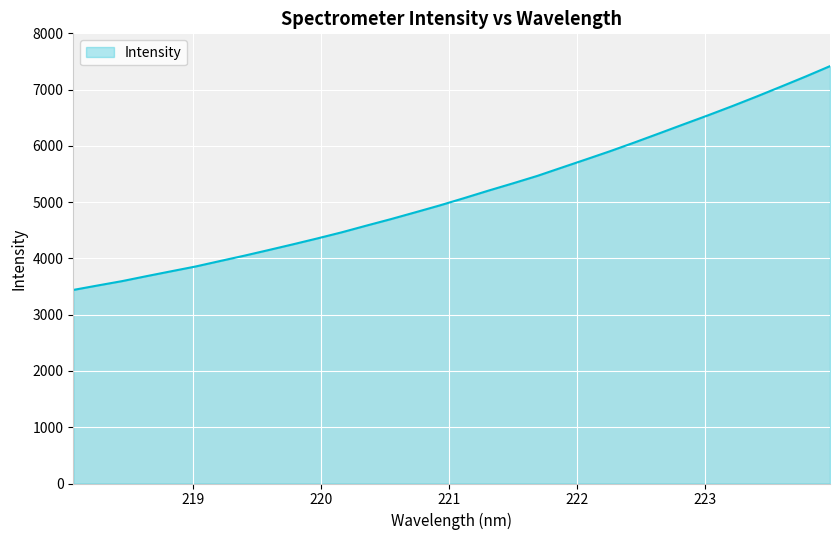

What is the minimum value shown in the chart?

3439.9